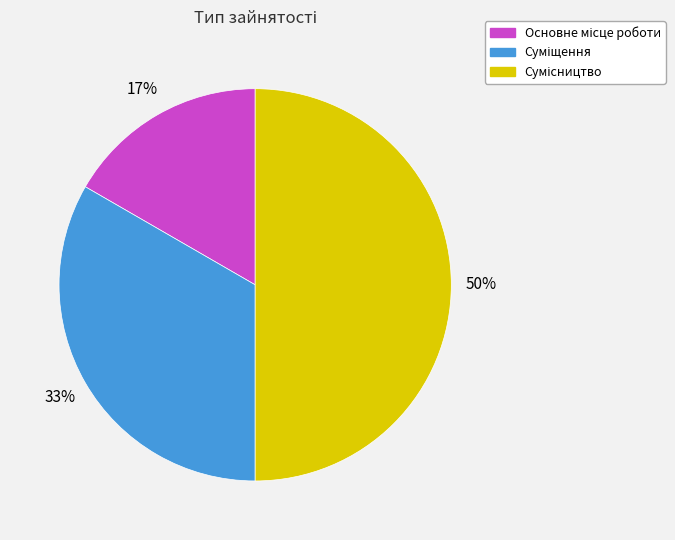

To the nearest percent, what is the average slice percentage?

33%